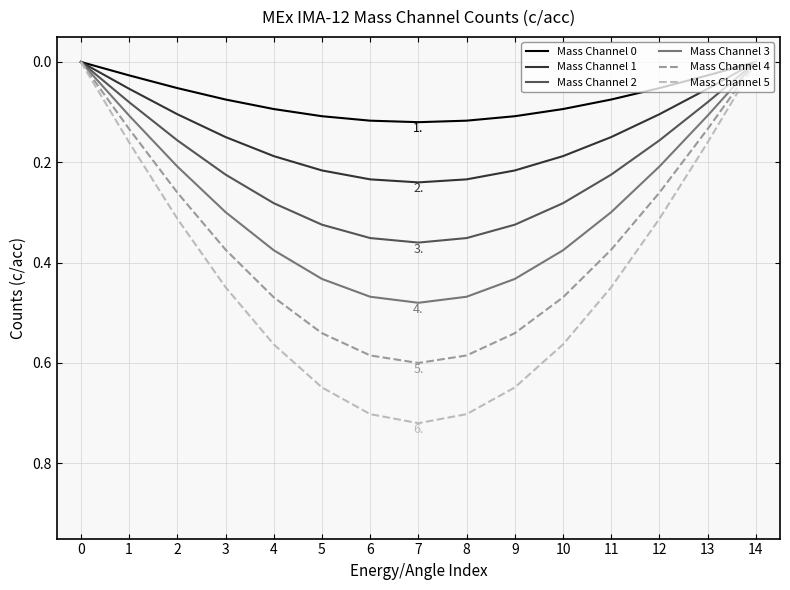

What is the total value across all series at 7?

2.5